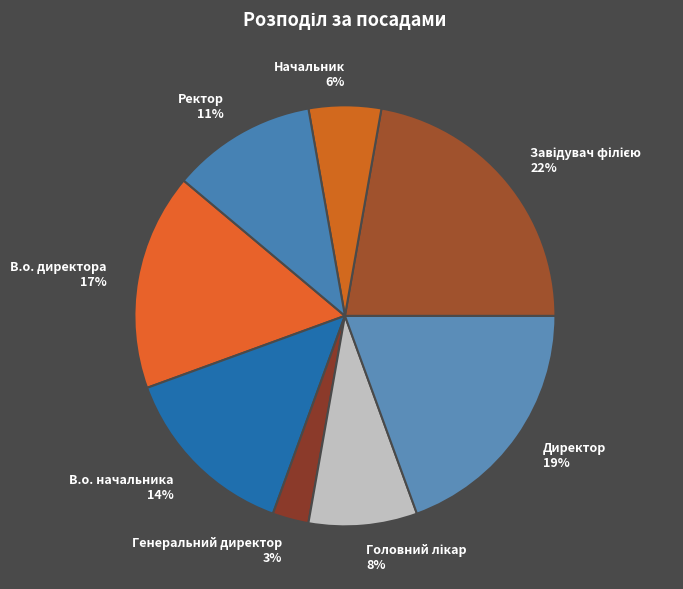

Is there any slice that represents more than half of the pie?

No